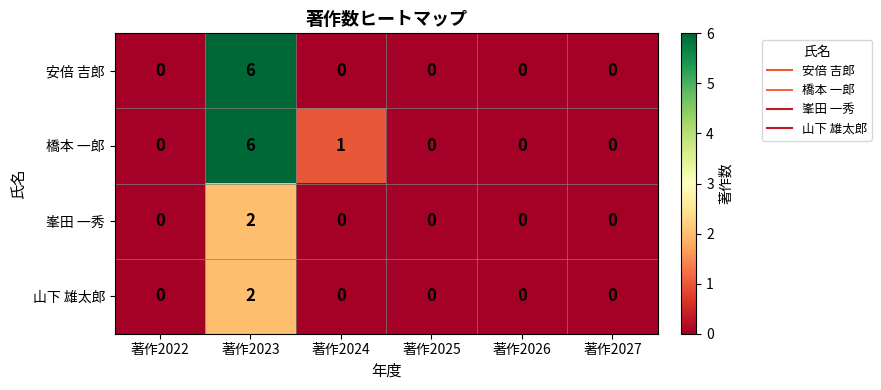

Which label corresponds to the largest value in the chart?

著作2023